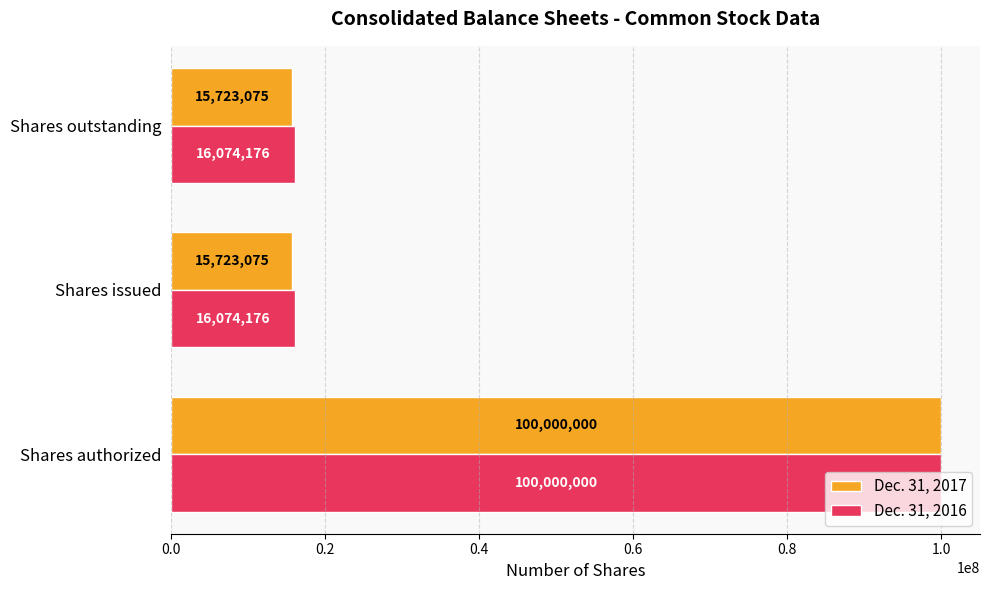

Rank the series by their average value, from lowest to highest.

Dec. 31, 2017, Dec. 31, 2016